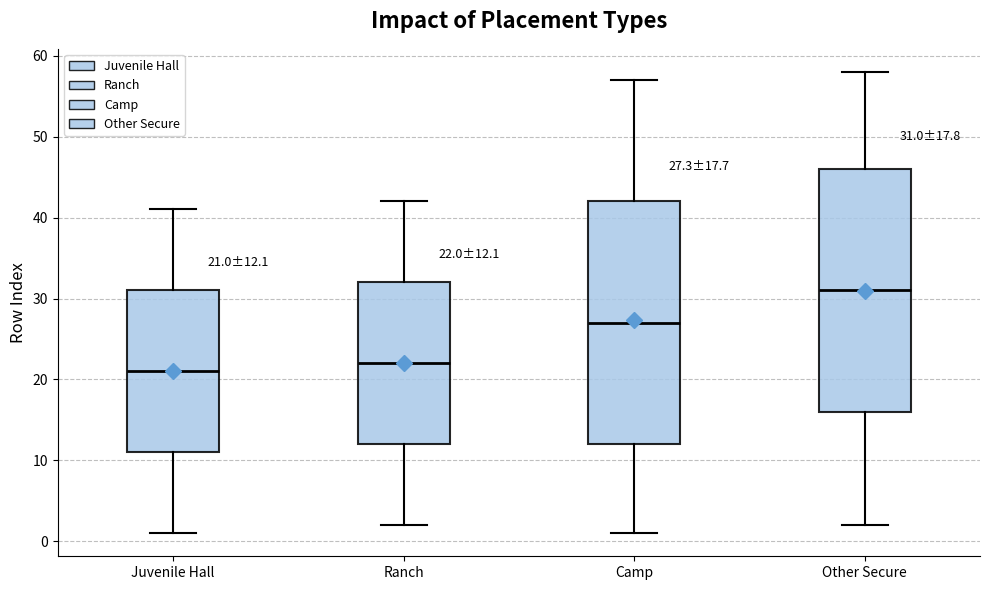

Which box has the lowest median line?

Juvenile Hall